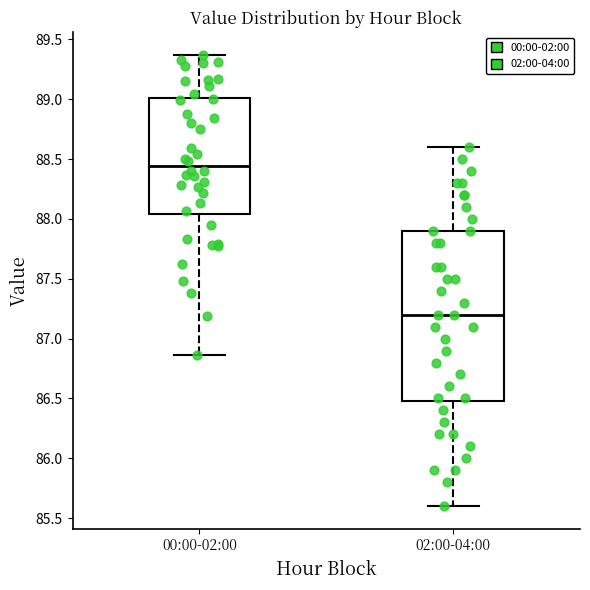

Reading left to right, transcribe this box plot: for each box, give where its median line is, the range the box spans, and where its two whiskers end, as read against the y-axis. The values are not printed on the chart, so give them approximately, as read against the axis.

00:00-02:00: median 88.45, box 88.05 to 89.00, whiskers 86.85 to 89.35
02:00-04:00: median 87.20, box 86.50 to 87.90, whiskers 85.60 to 88.60